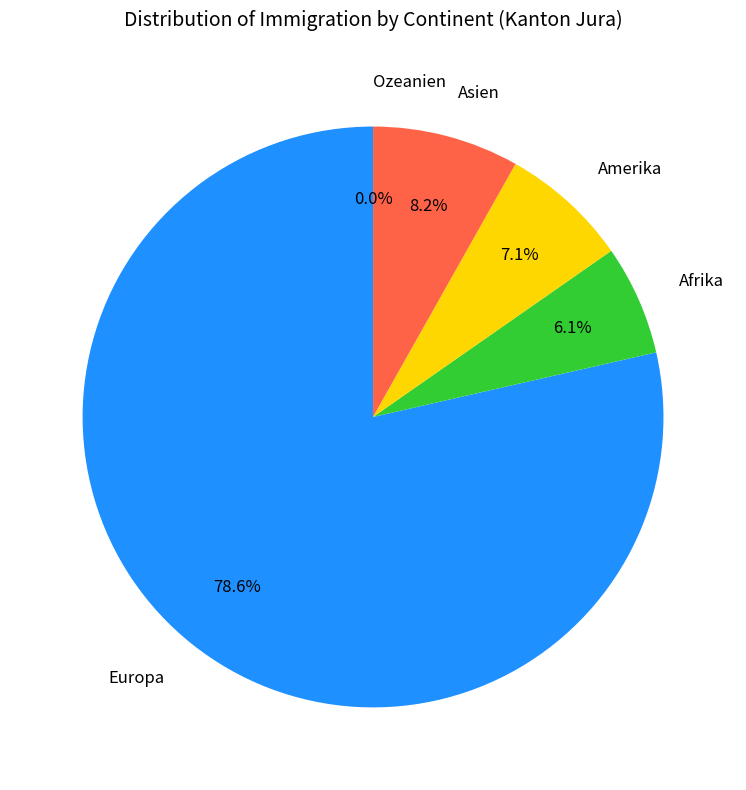

To the nearest percent, what is the combined percentage of Europa and Asien?

87%